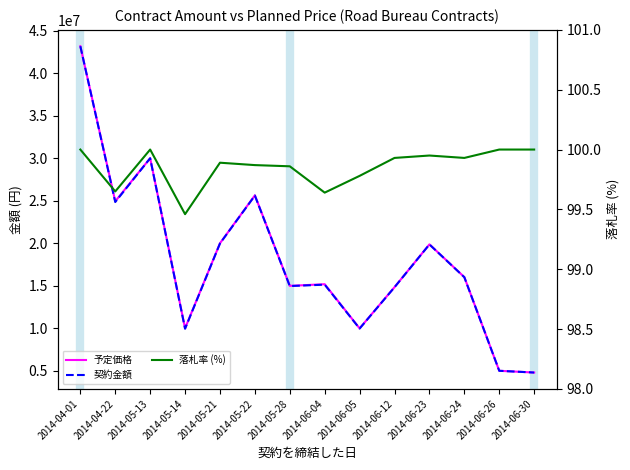

At 2014-06-30, list the series in order from smallest to largest.

落札率 (%), 予定価格, 契約金額